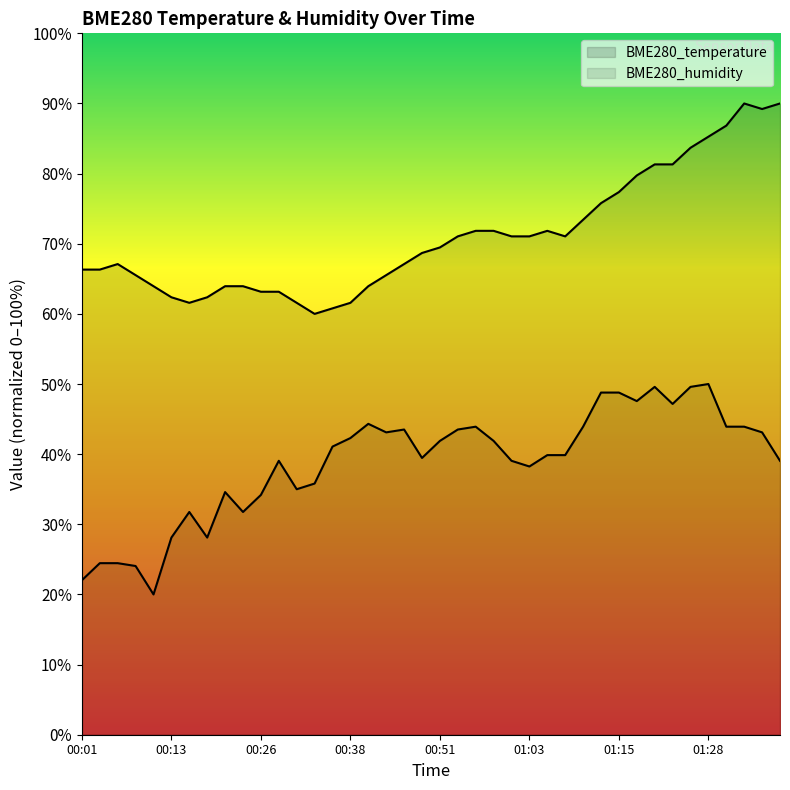

The BME280_temperature series shows 83.7 at 01:25. True or false?

True